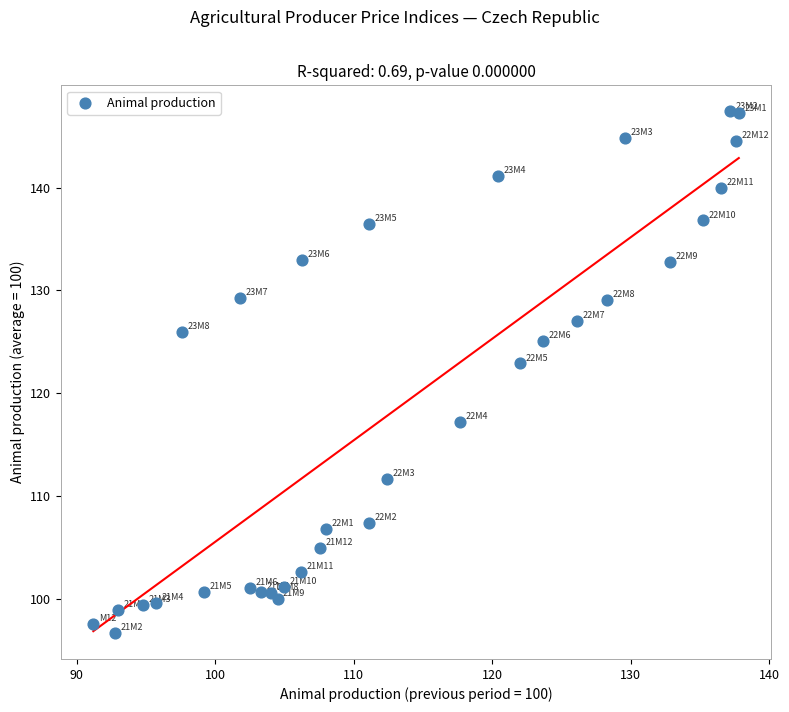

What is the range of Y values (max minus min)?

50.7